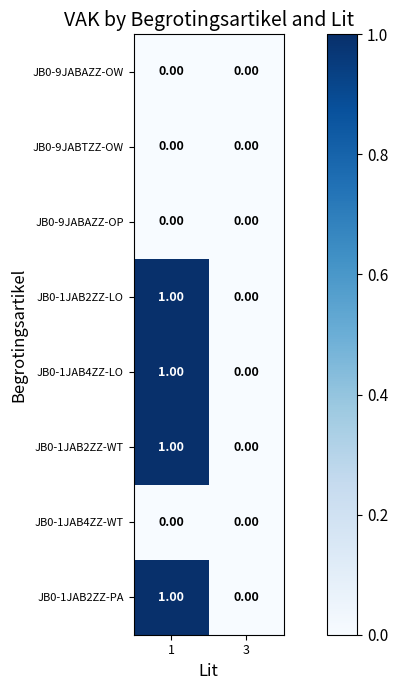

What is the total value across all series at 1?

4